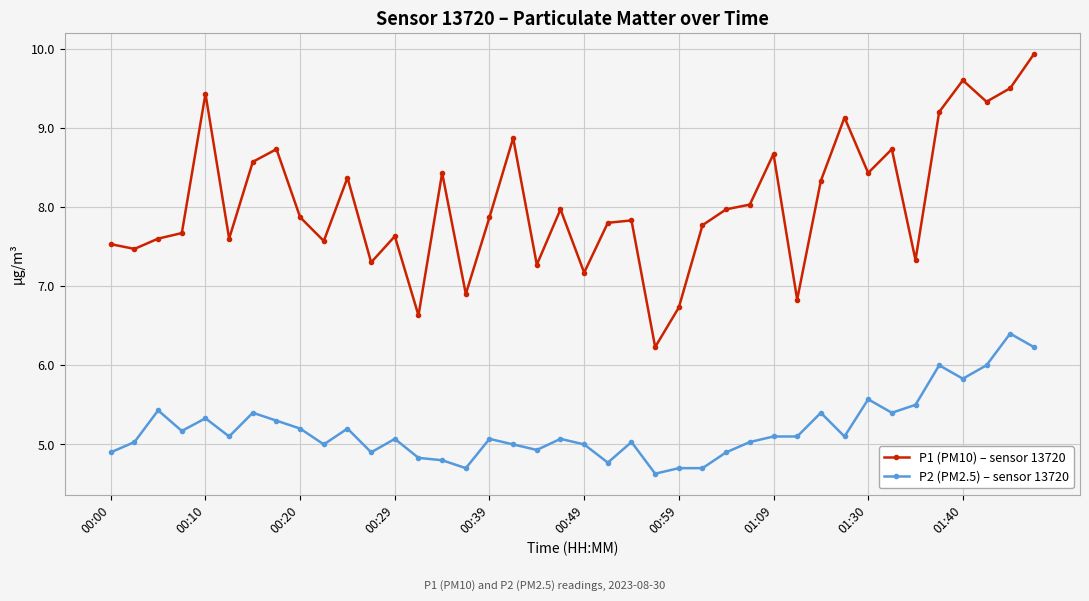

Which series has the largest range (max minus min)?

P1 (PM10) – sensor 13720